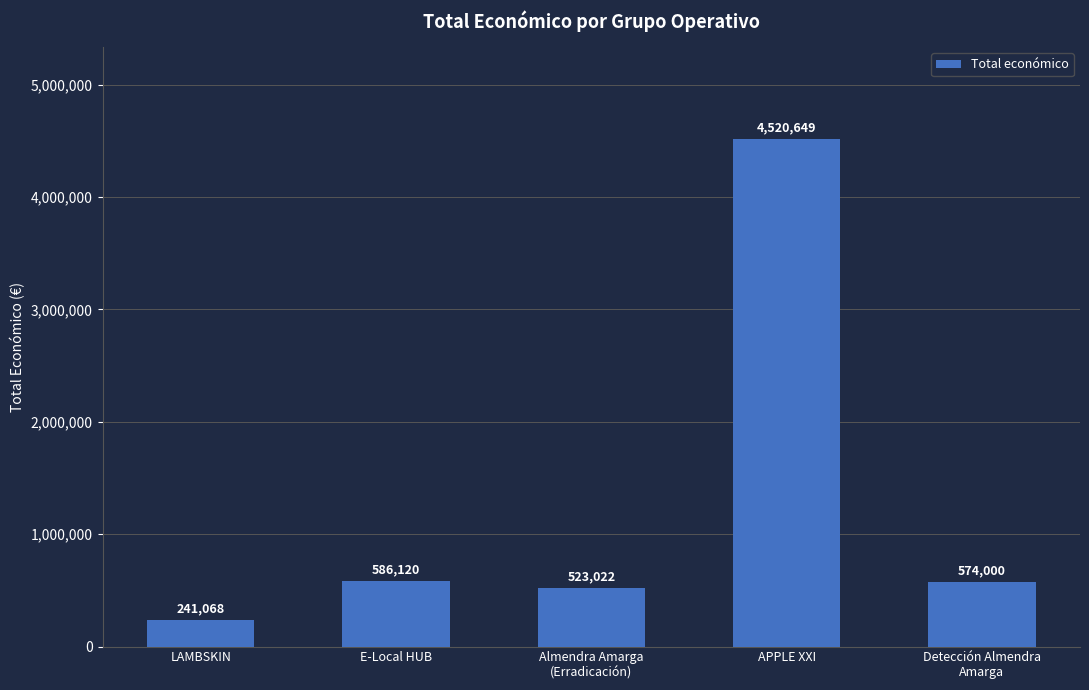

Which has a higher value, Almendra Amarga
(Erradicación) or APPLE XXI?

APPLE XXI